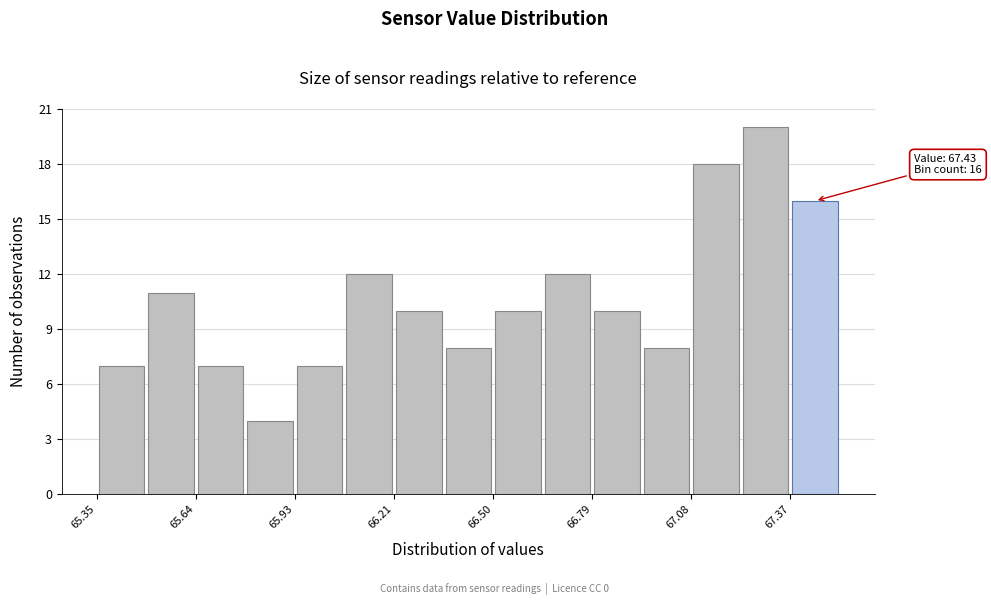

Read against the x-axis, roughly where is the centre of the tallest bar?

67.30